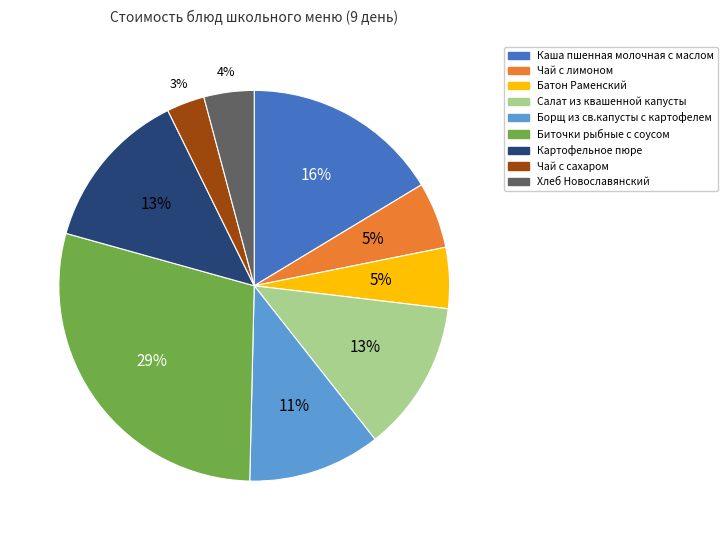

How many slices are in this pie chart?

9